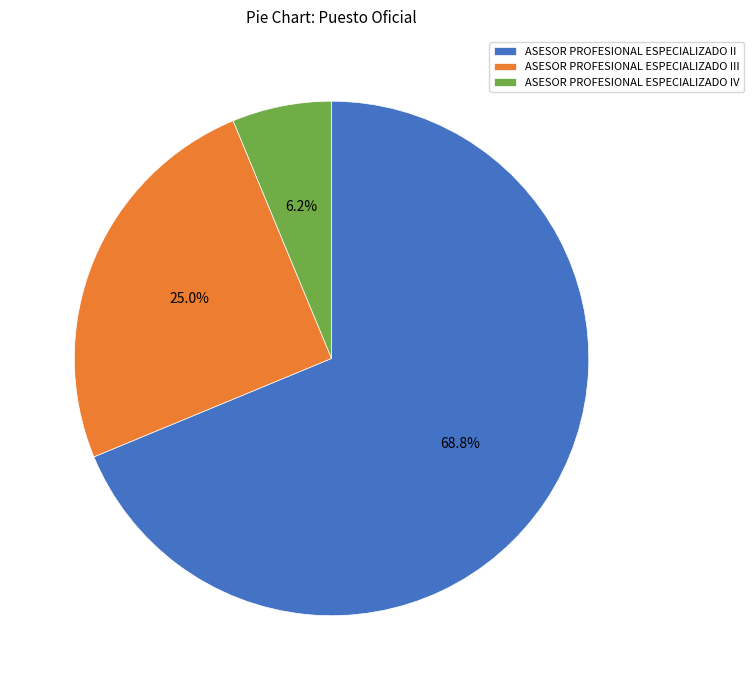

Combined, what portion of the pie is ASESOR PROFESIONAL ESPECIALIZADO II and ASESOR PROFESIONAL ESPECIALIZADO IV?

75.0%